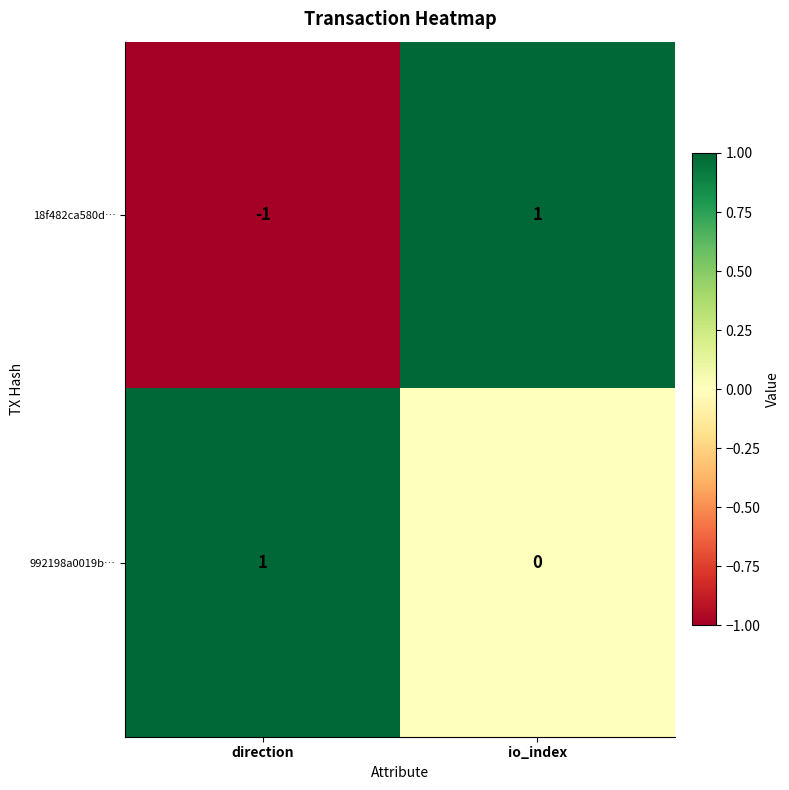

How many data points does each series have?

2